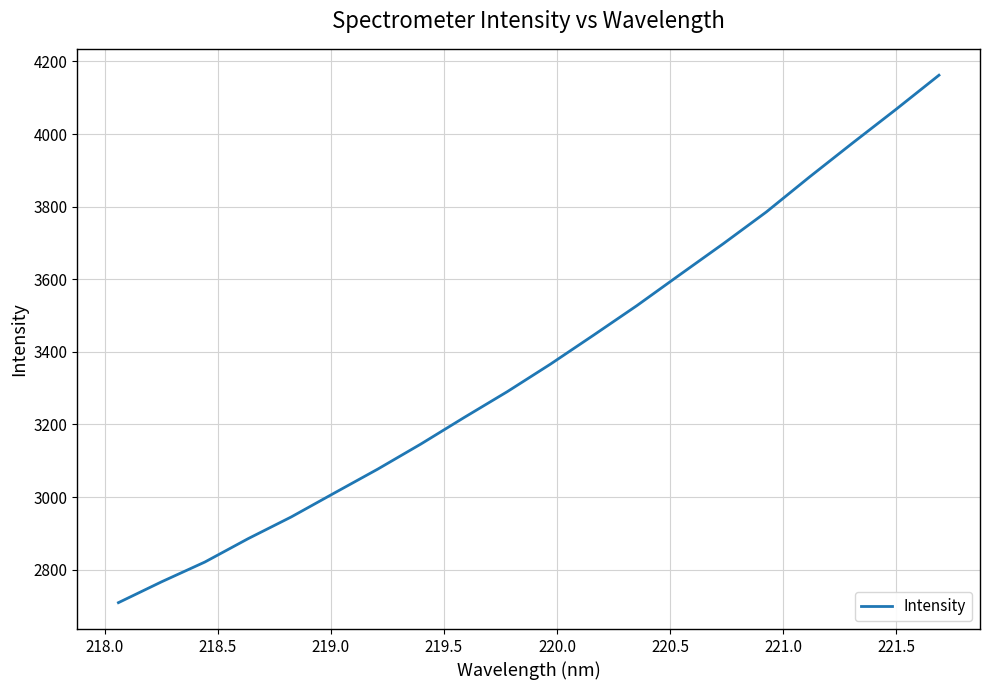

What is the minimum value shown in the chart?

2709.0